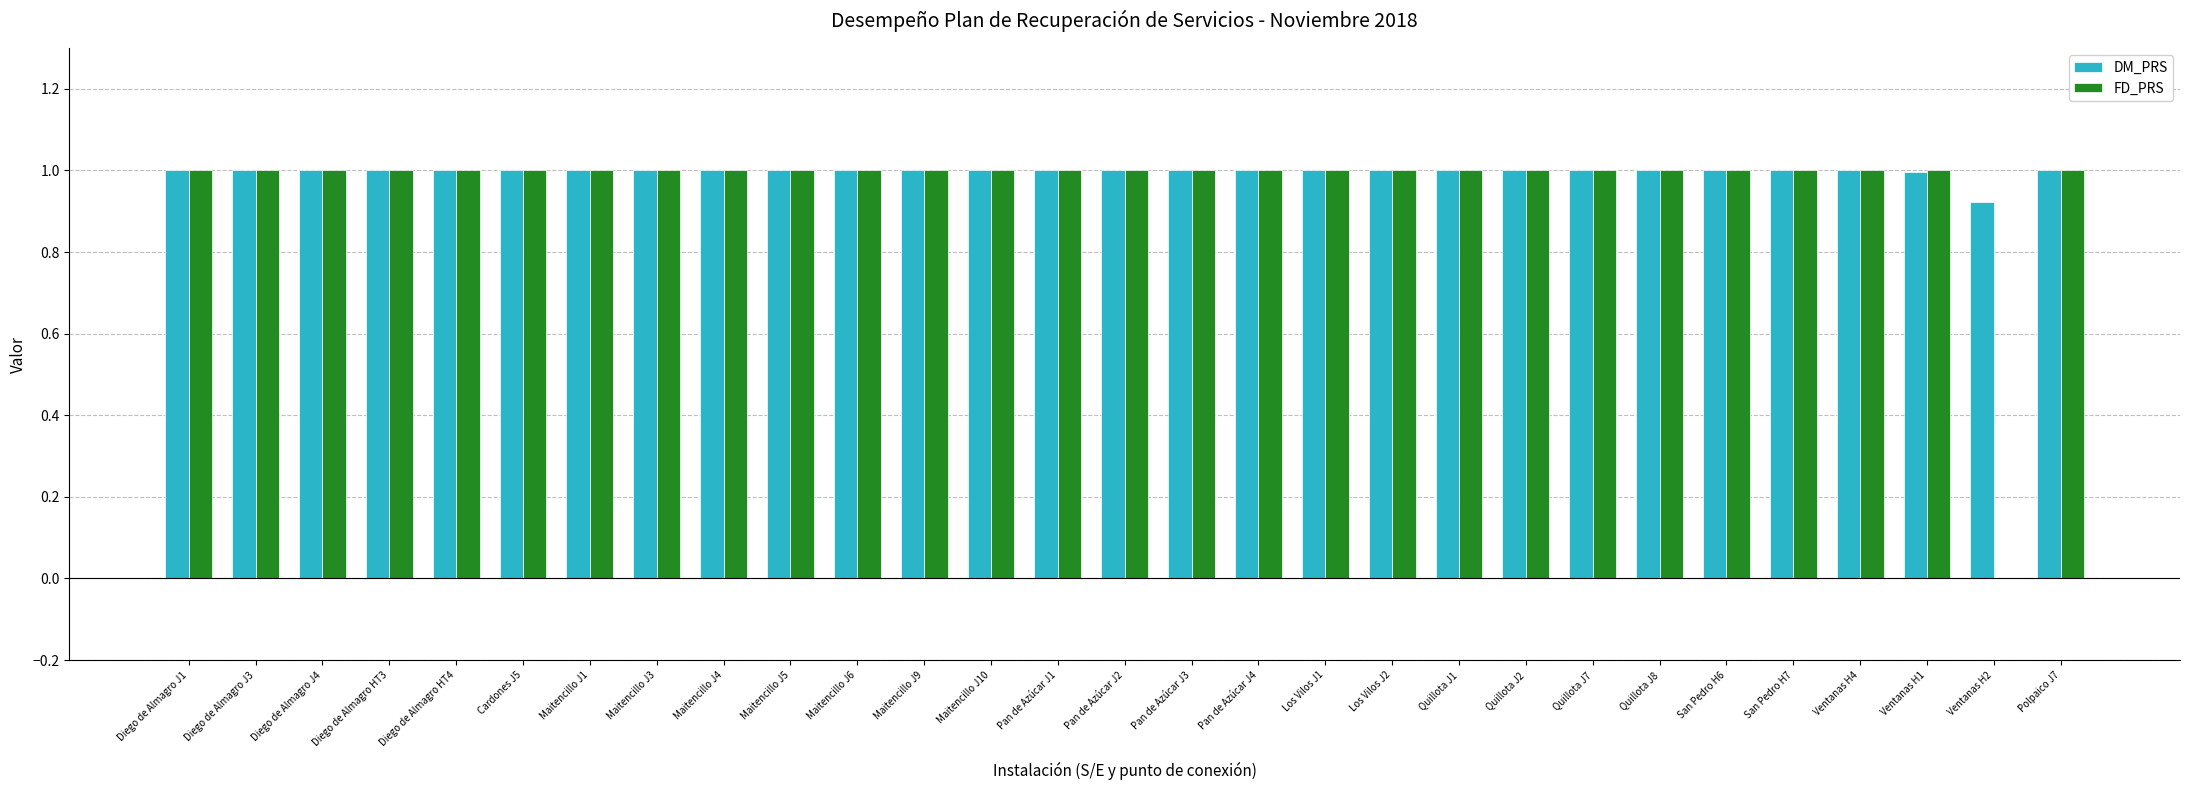

What value does the FD_PRS series have at Pan de Azúcar J4?

1.0